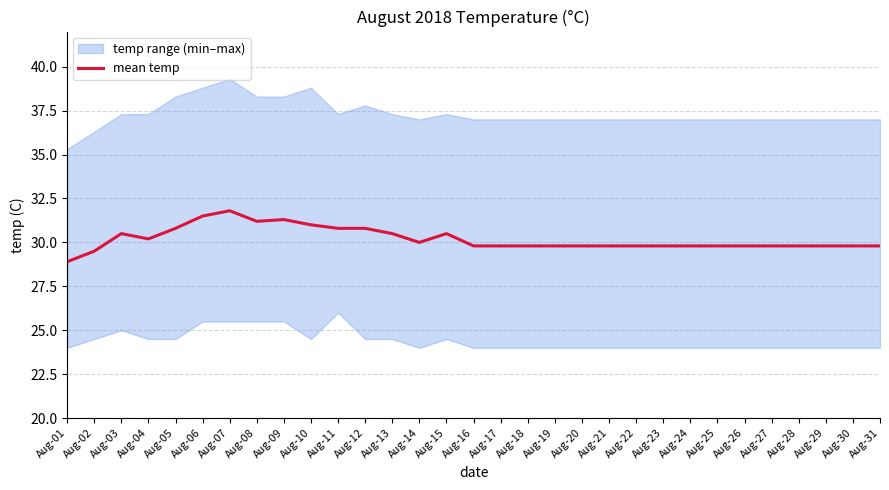

The chart shows a value of 49.7 at Aug-20. True or false?

False